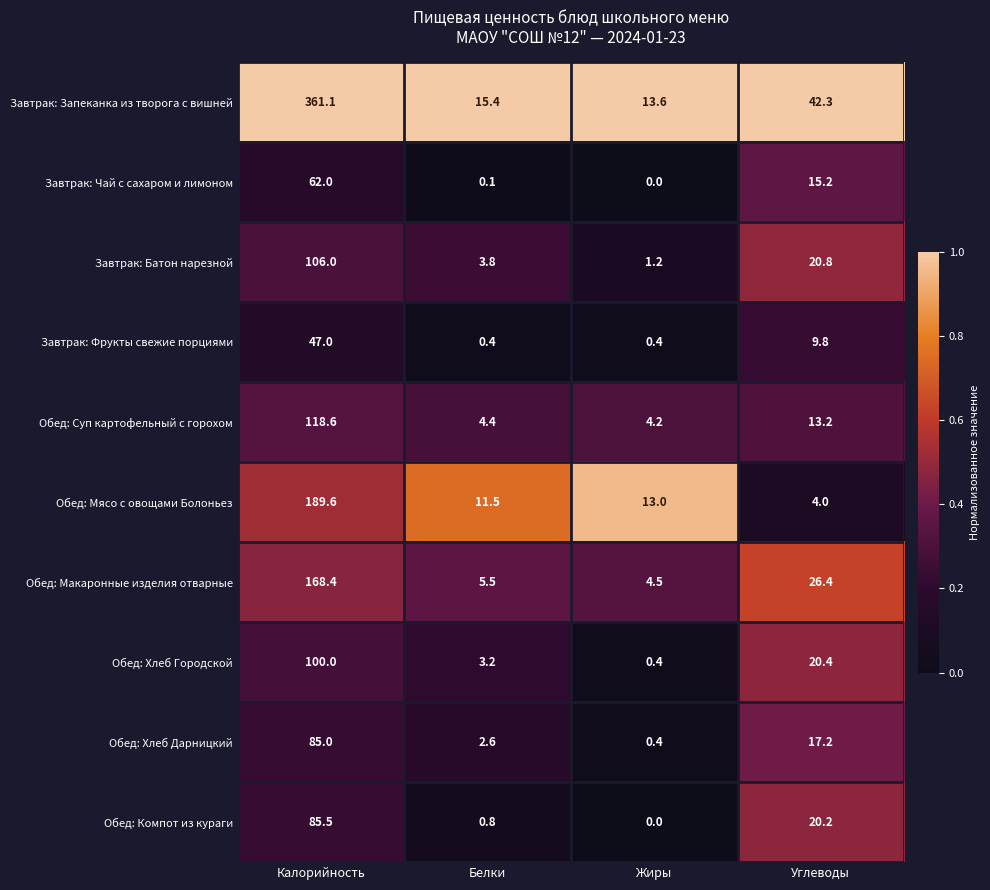

How many distinct data groups are displayed?

10